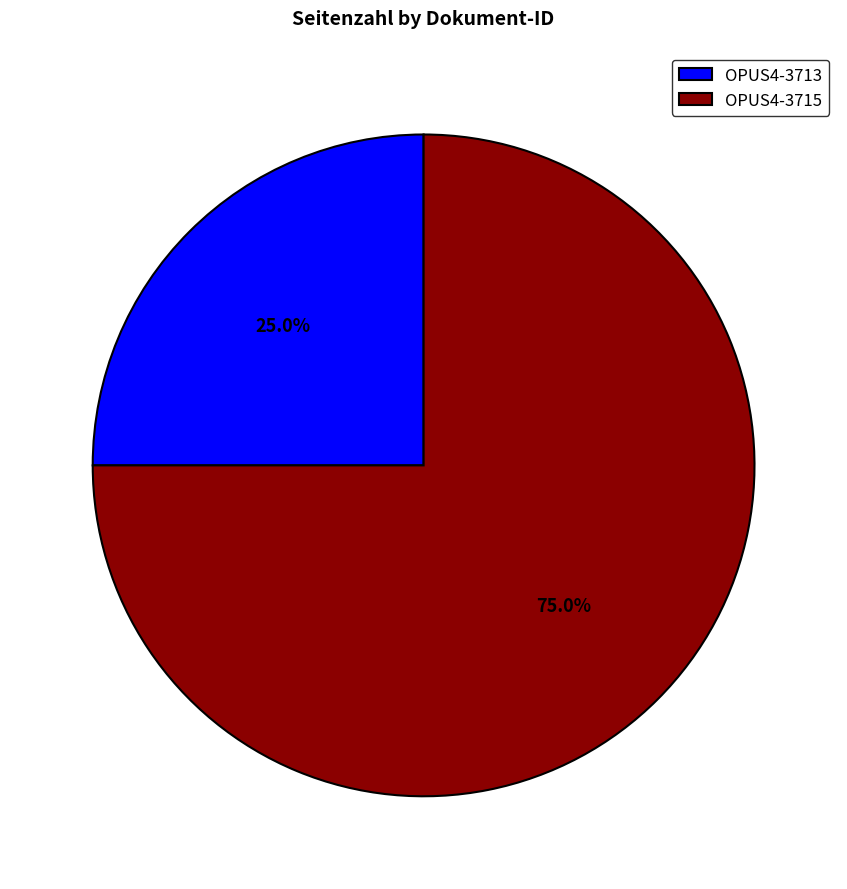

Is OPUS4-3715 the majority of the pie?

Yes